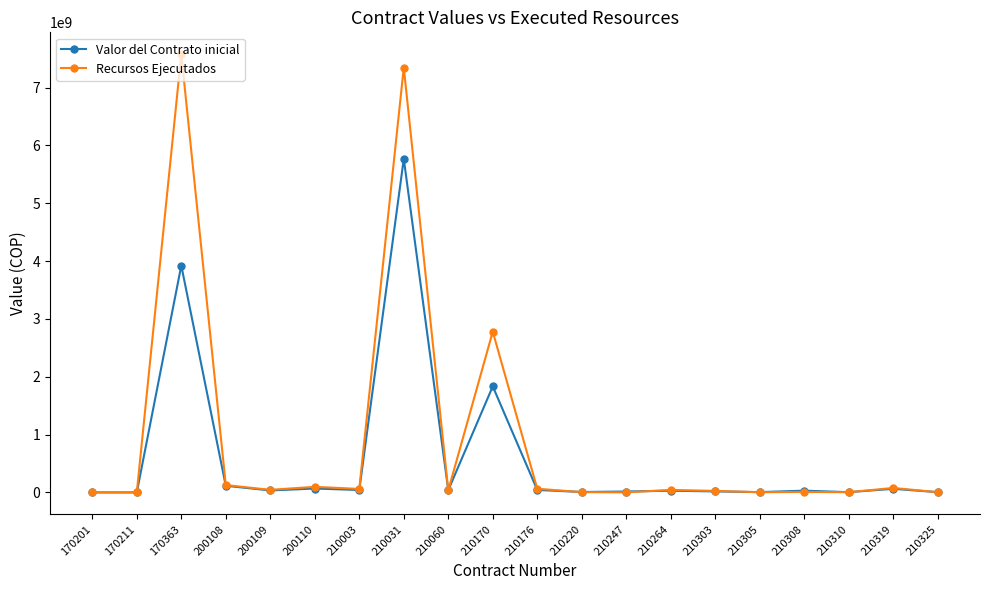

At which category is the sum across all series the highest?

210031